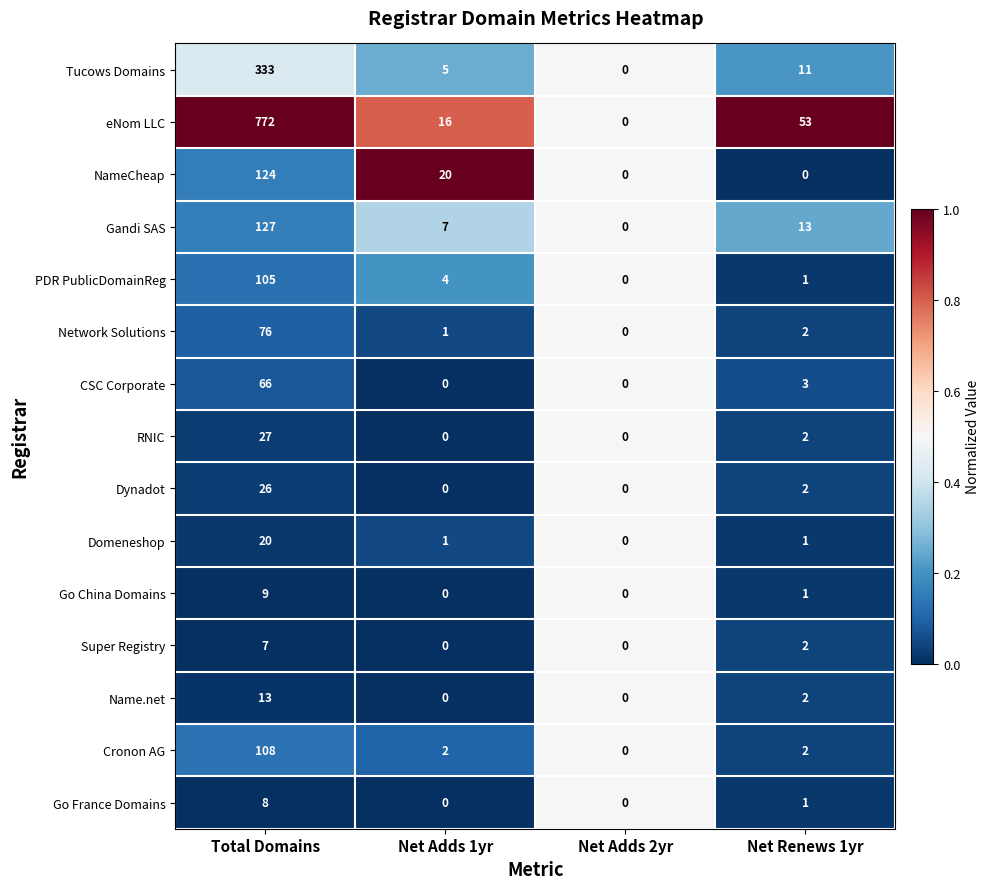

What is the highest value of the CSC Corporate series?

66